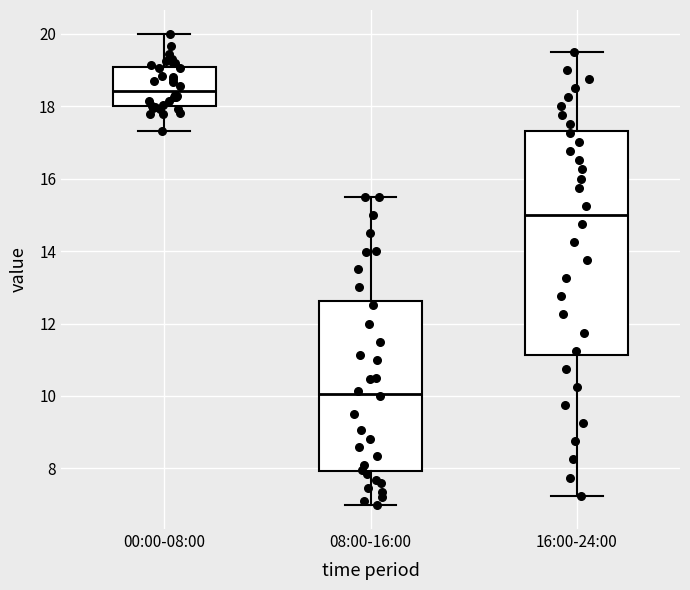

Which box has the lowest median line?

08:00-16:00